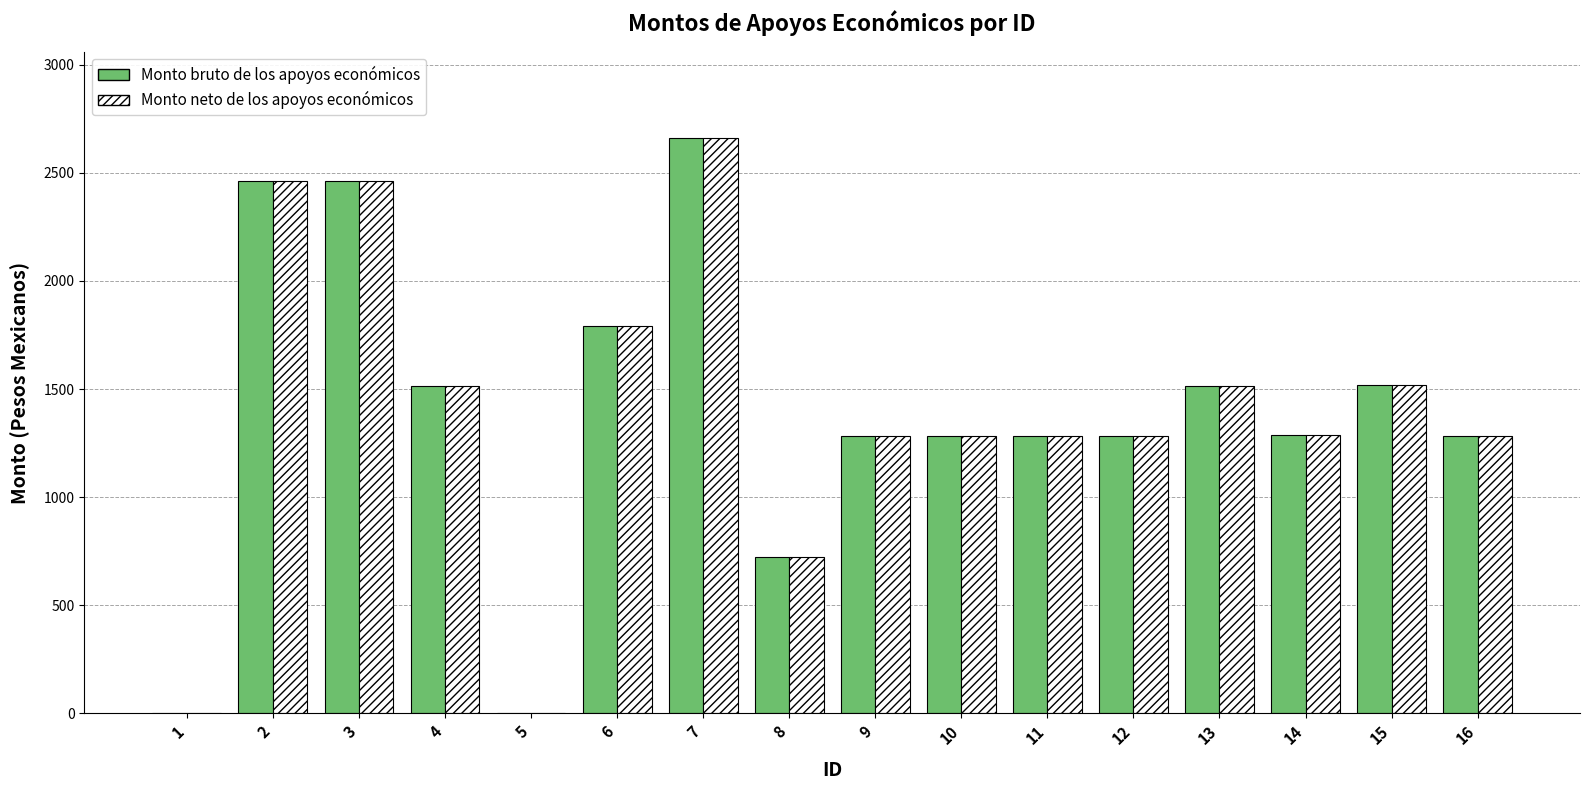

At which category is the sum across all series the highest?

7